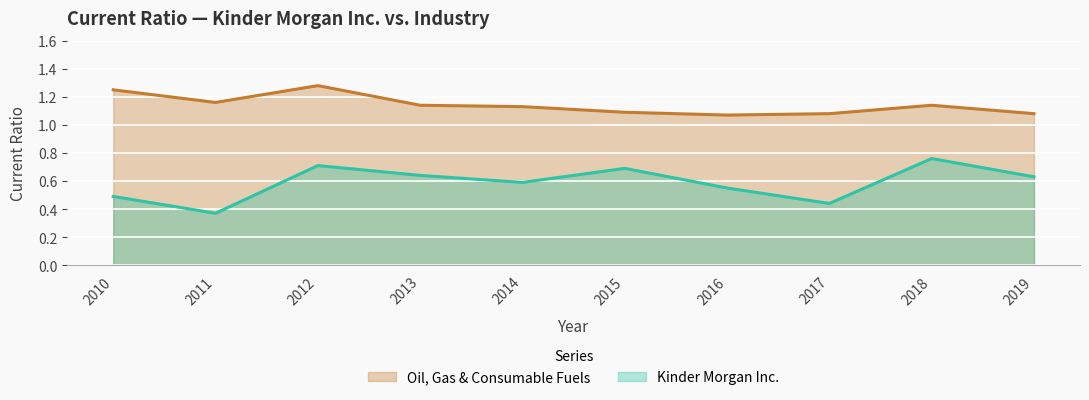

Reading right to left, extract all data points from this chart.

Kinder Morgan Inc.: 2019=0.6	2018=0.8	2017=0.4	2016=0.6	2015=0.7	2014=0.6	2013=0.6	2012=0.7	2011=0.4	2010=0.5
Oil, Gas & Consumable Fuels: 2019=1.1	2018=1.1	2017=1.1	2016=1.1	2015=1.1	2014=1.1	2013=1.1	2012=1.3	2011=1.2	2010=1.2